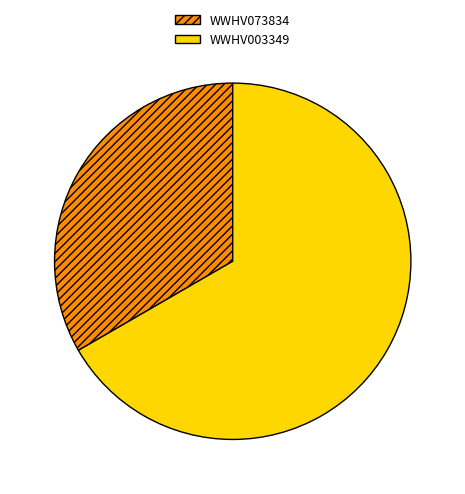

Which has a higher value, WWHV003349 or WWHV073834?

WWHV003349